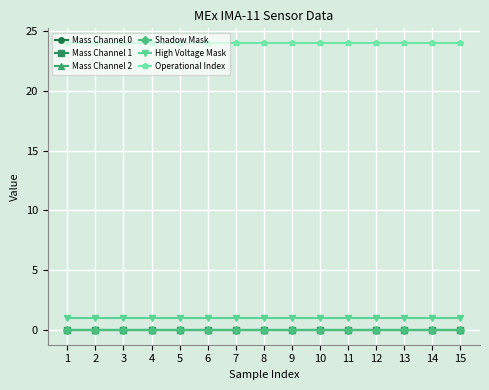

Is this an area chart (filled region under the line)?

No